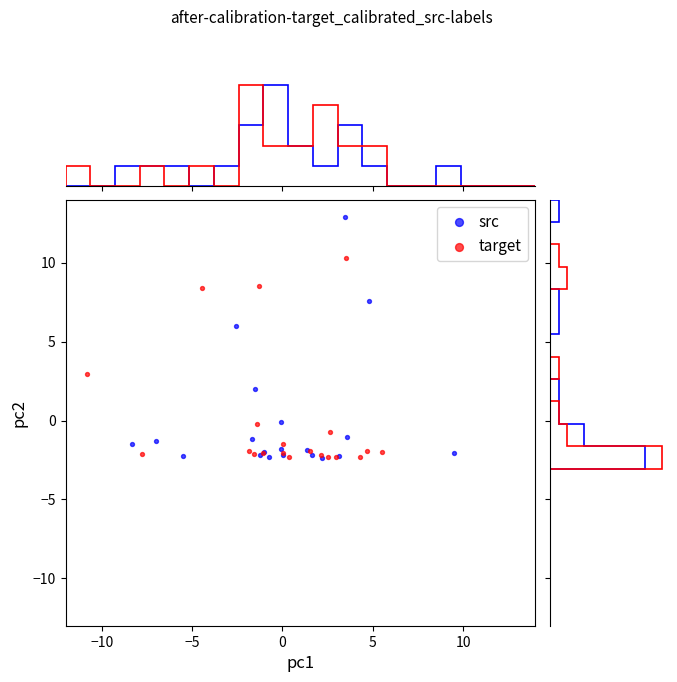

Which series has the largest Y range (max minus min)?

src